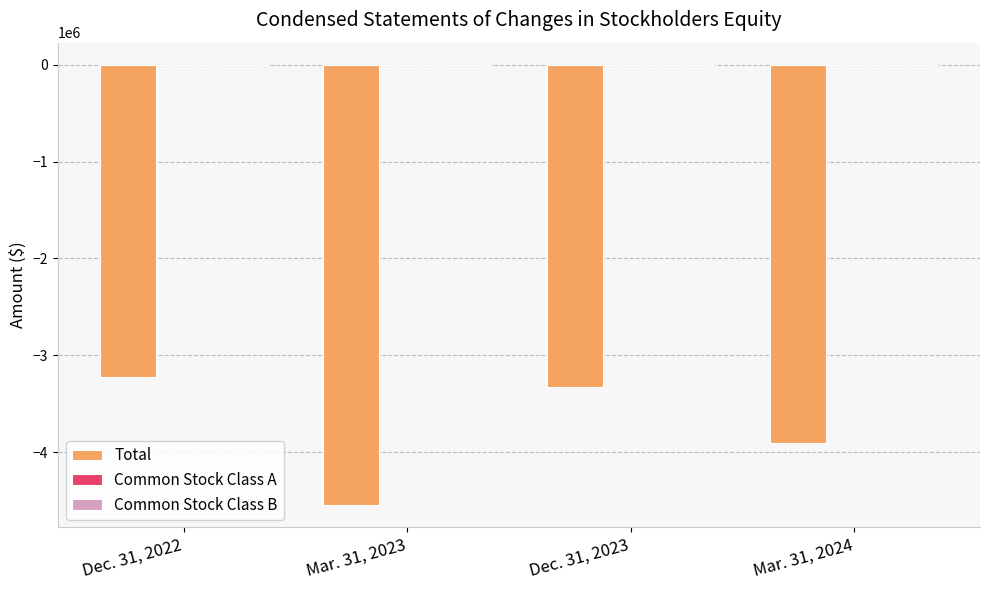

What is the sum of all Total values?

-15008320